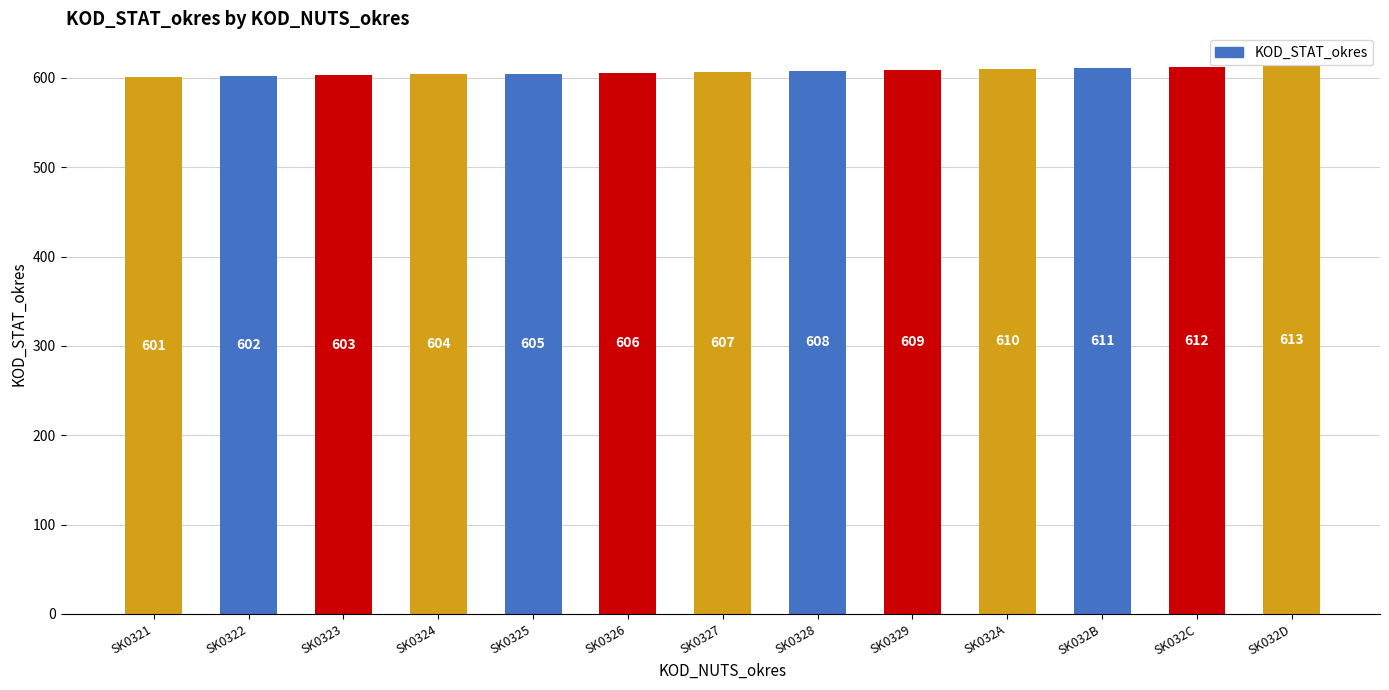

What is the change in value from SK0323 to SK032A?

+7